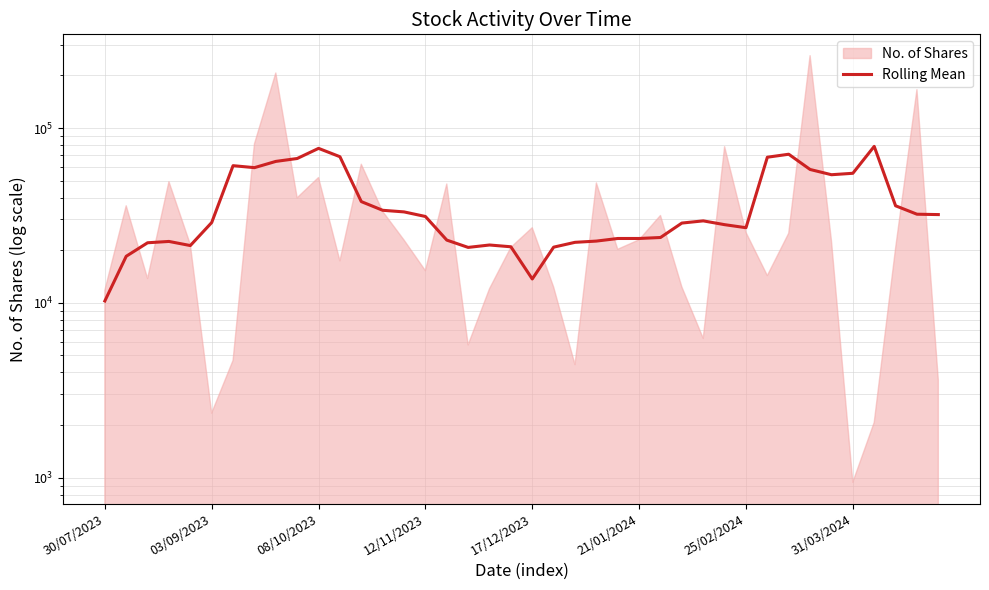

Reading right to left, list all the values displayed in this chart.

31980.2	32137.0	35909.3	78544.0	55098.0	54063.8	57934.0	70814.0	68085.5	26902.3	28003.3	29439.7	28598.5	23648.3	23343.2	23341.3	22555.5	22190.7	20823.2	13693.8	20927.7	21422.8	20752.3	22850.8	31190.8	33131.2	33842.5	37946.0	68540.0	76501.2	66936.0	64428.3	59340.7	60906.7	28798.8	21266.2	22451.7	22061.7	18465.5	10248.8